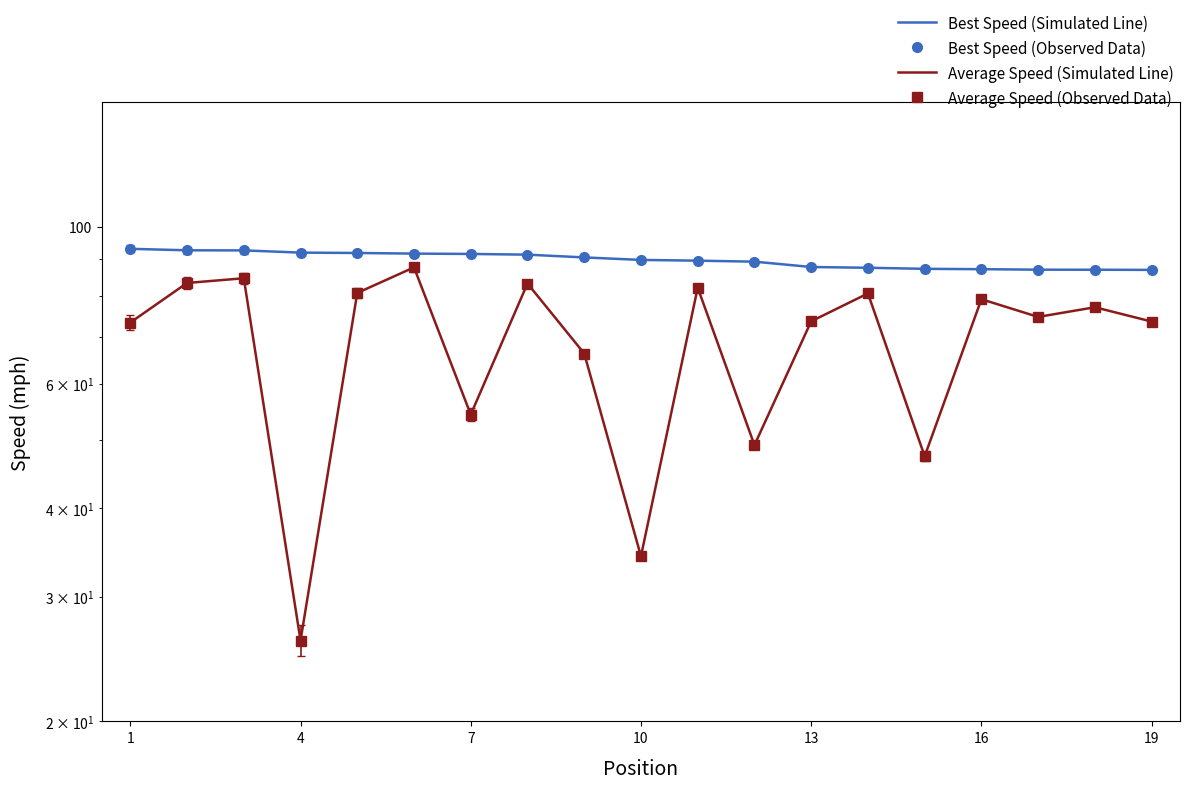

What is the value of the Best Speed (Simulated Line) point at the 9th from the left?

90.6